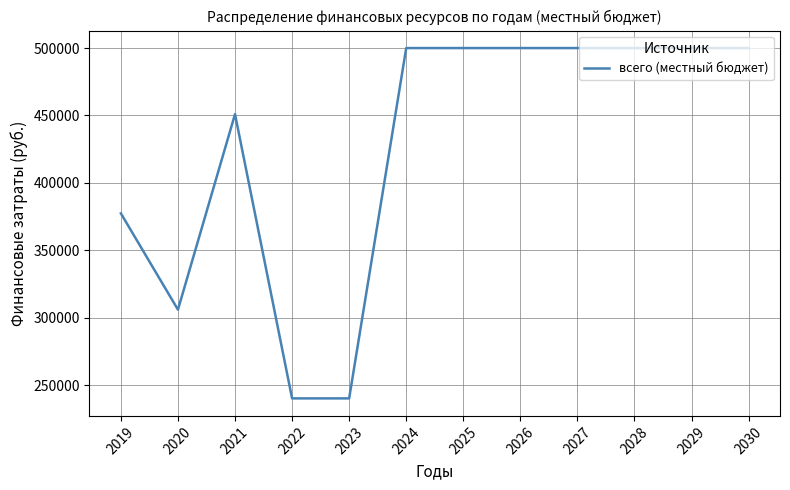

Which has a higher value, 2029 or 2020?

2029